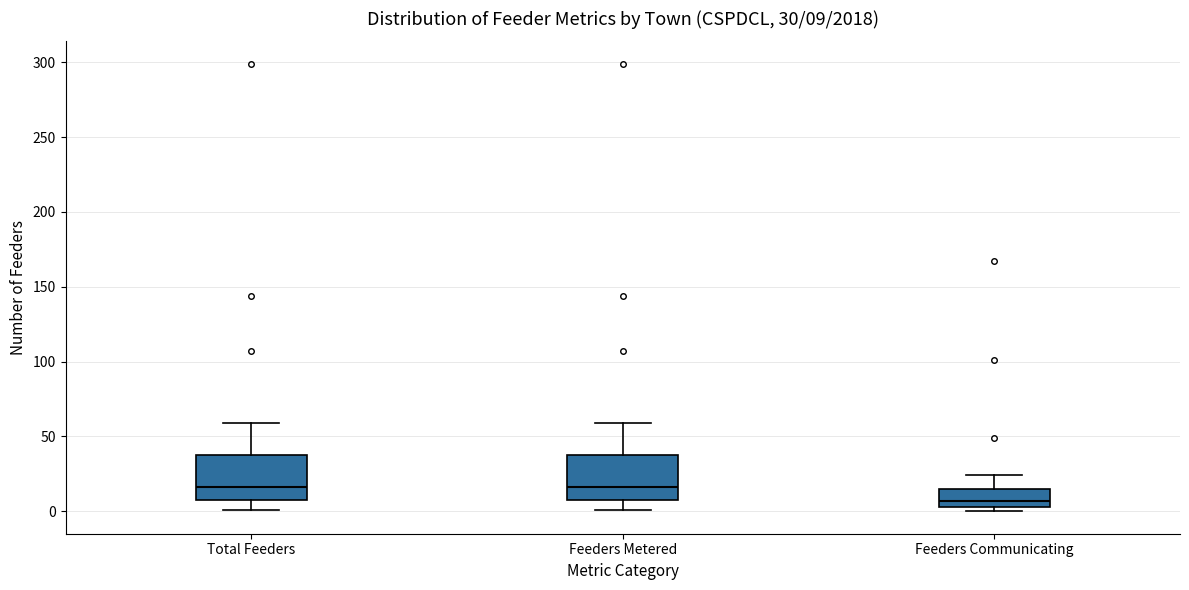

Which box has the lowest median line?

Feeders Communicating